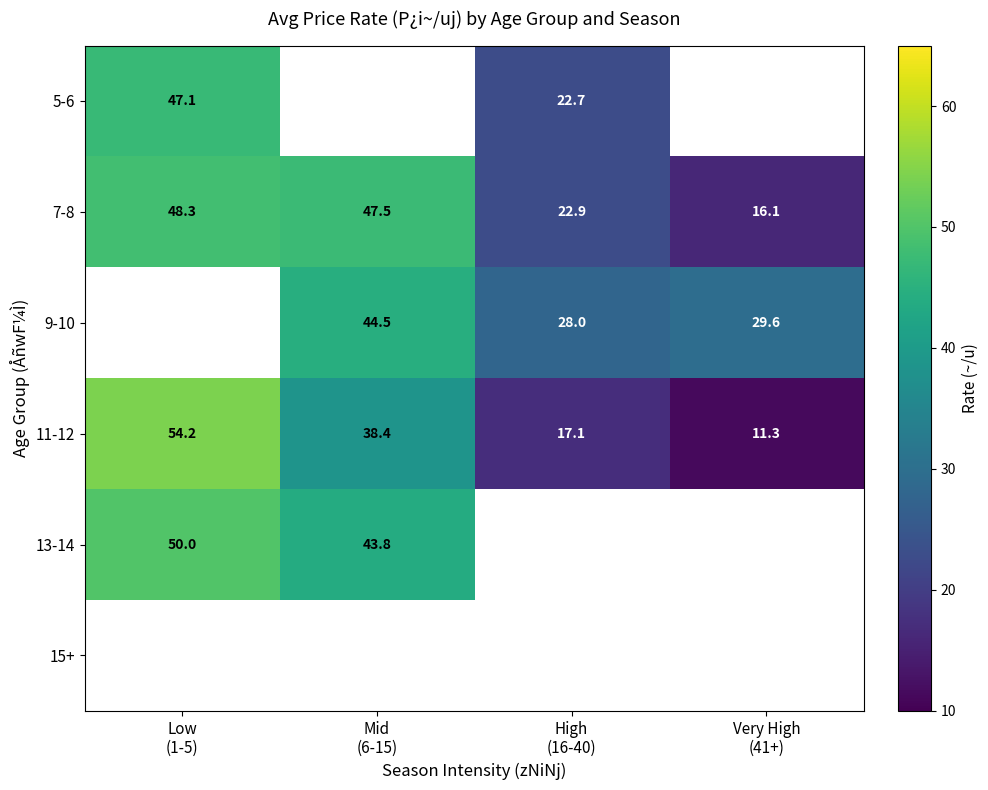

Which has a higher value, Low
(1-5) or High
(16-40)?

Low
(1-5)